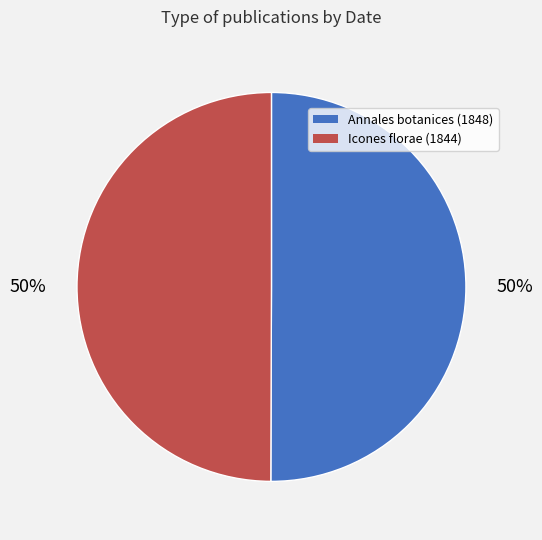

True or false: Icones florae (1844) accounts for 50% of the total.

True